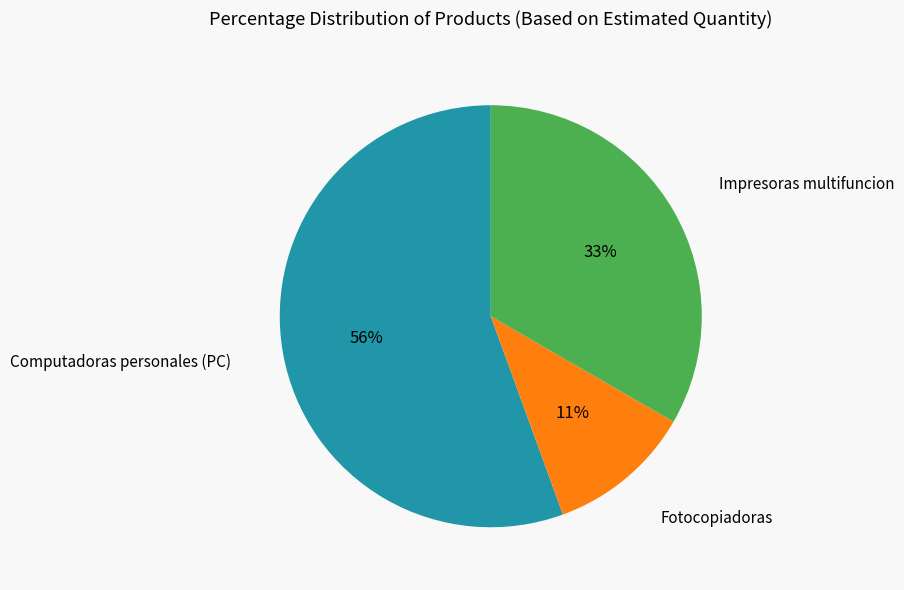

To the nearest percent, what is the average slice percentage?

33%